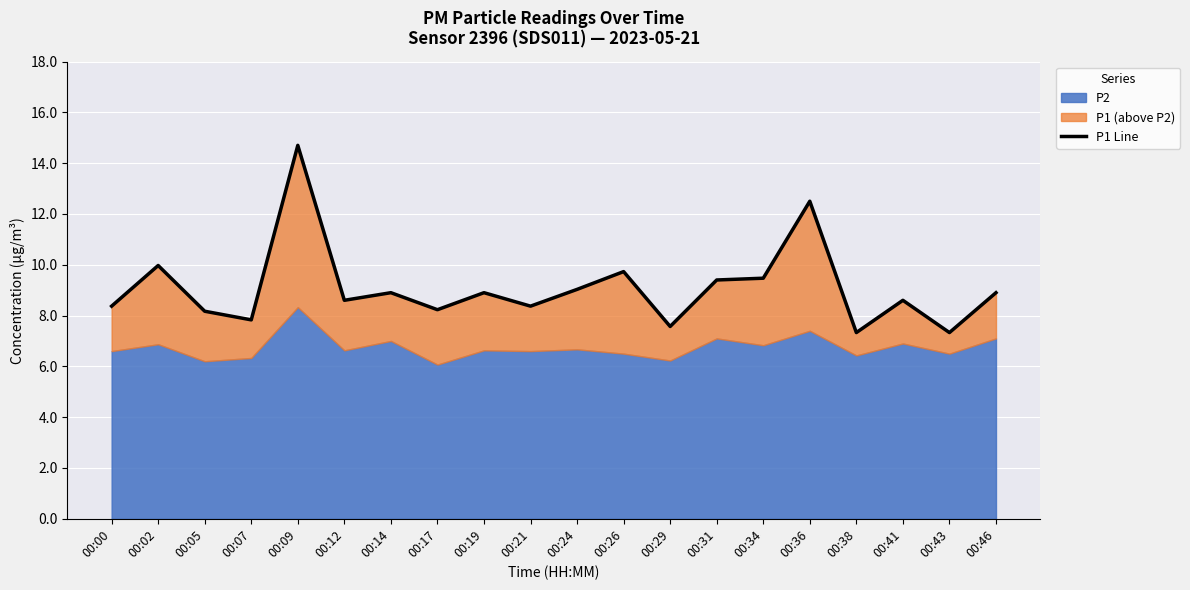

The chart shows a value of 7.8 at 00:07. True or false?

True